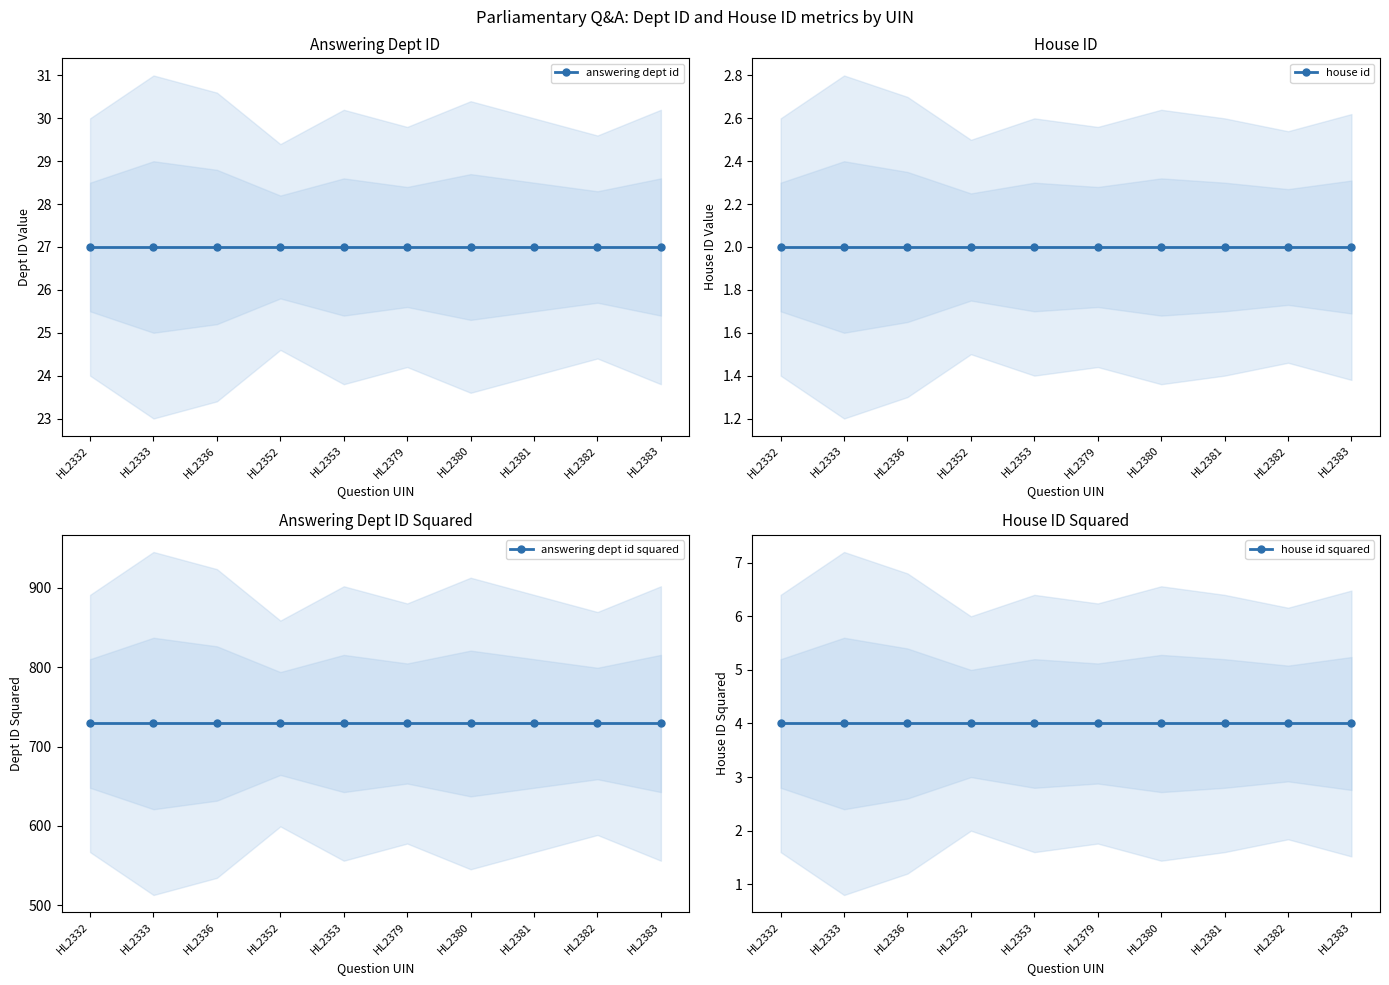

True or false: answering dept id squared and house id intersect in this chart.

False